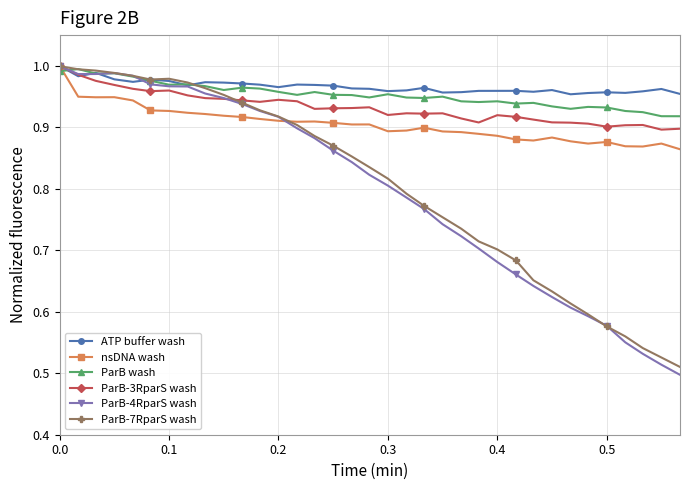

True or false: ParB wash has more than 0 points higher than both neighbors.

True